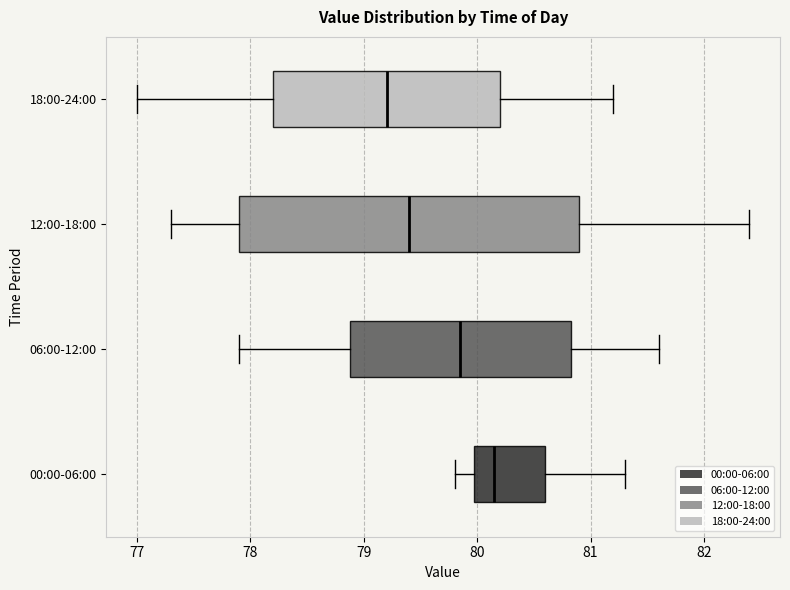

Comparing the boxes themselves (not the whiskers), which one is the widest?

12:00-18:00